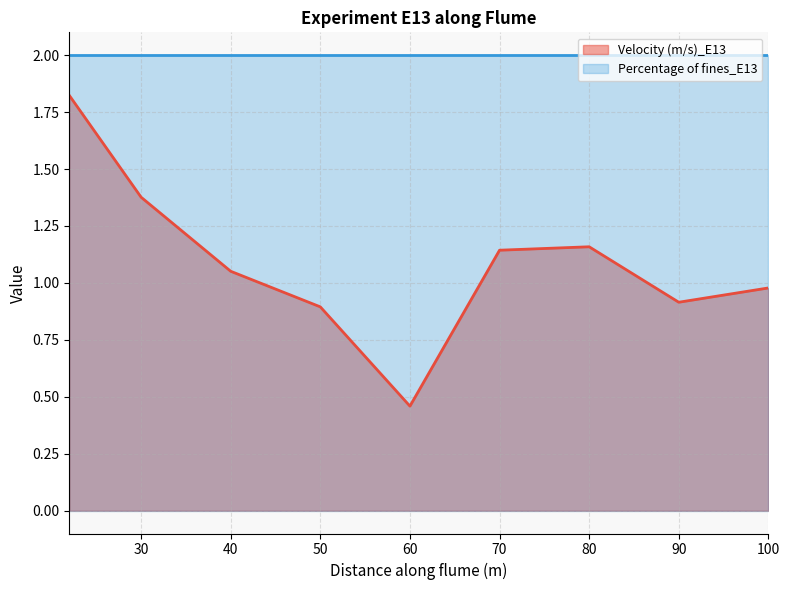

Reading left to right, extract all data points from this chart.

22=1.8	30=1.4	40=1.1	50=0.9	60=0.5	70=1.1	80=1.2	90=0.9	100=1.0